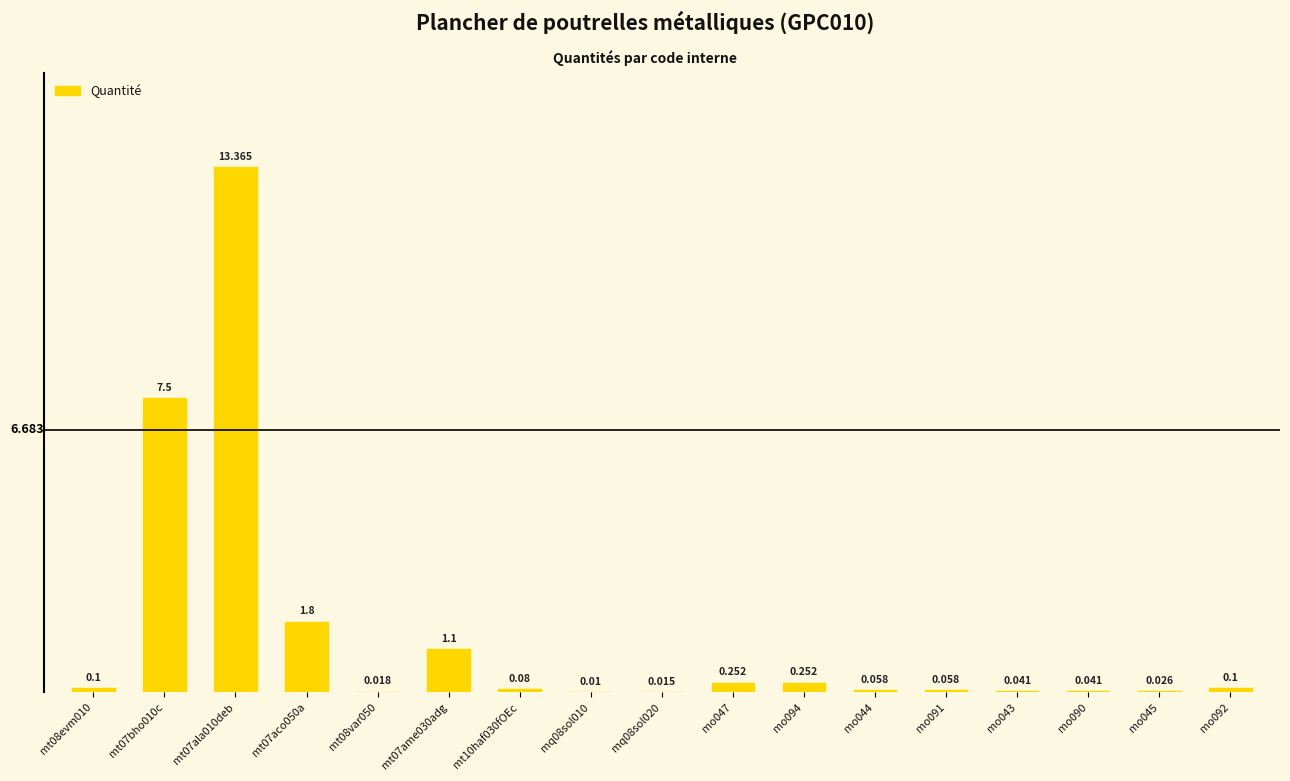

Is it true that the value at mt07aco050a is 1.0?

False